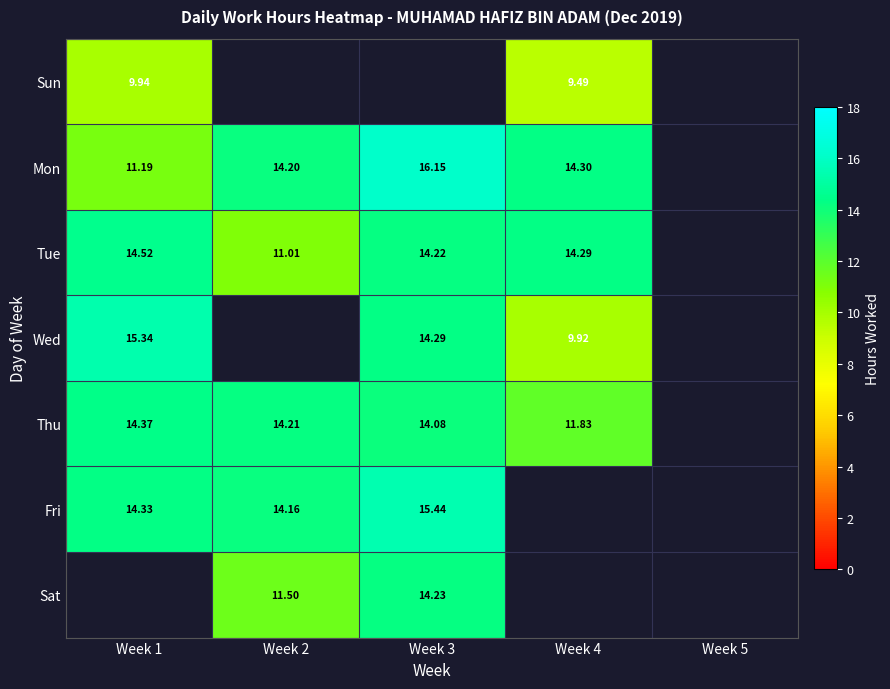

How many values in the Thu series exceed 14?

3